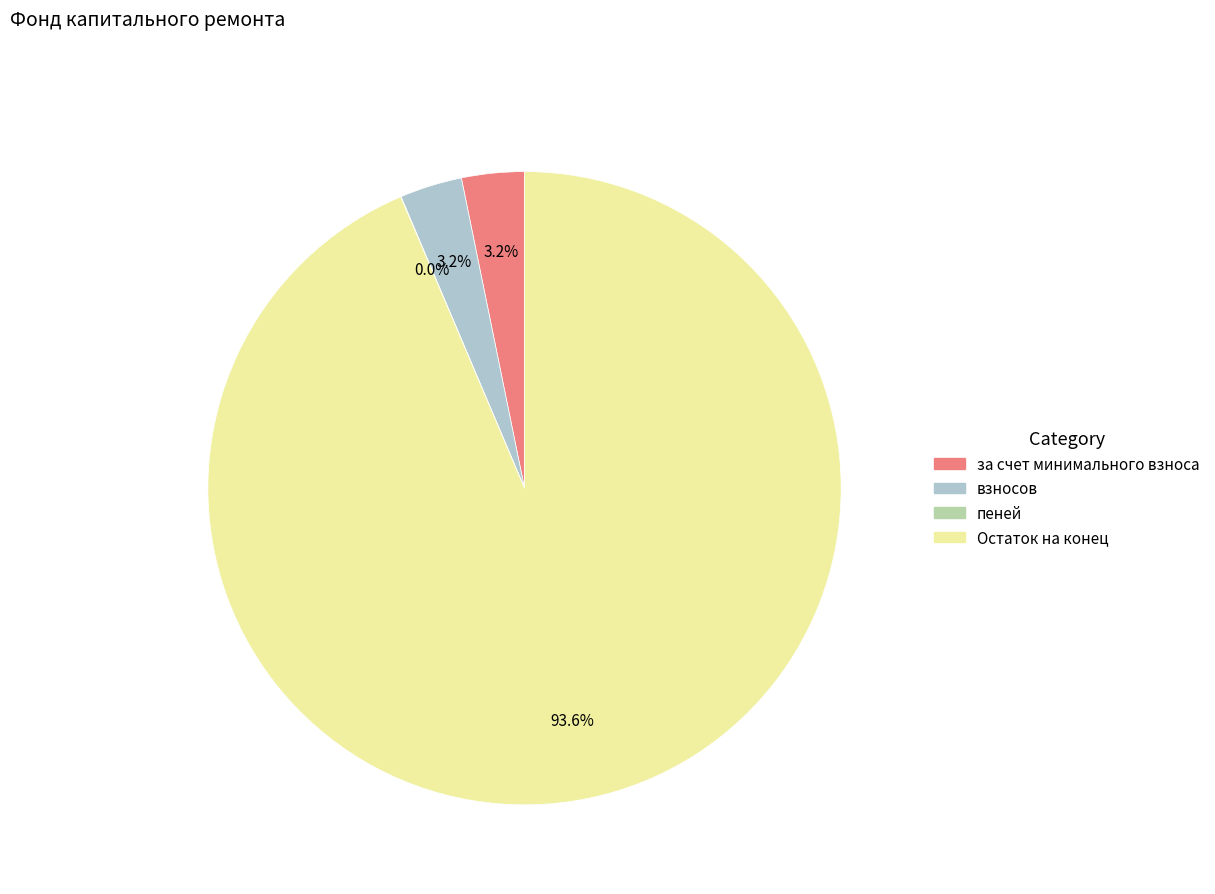

Does any single category account for the majority?

Yes